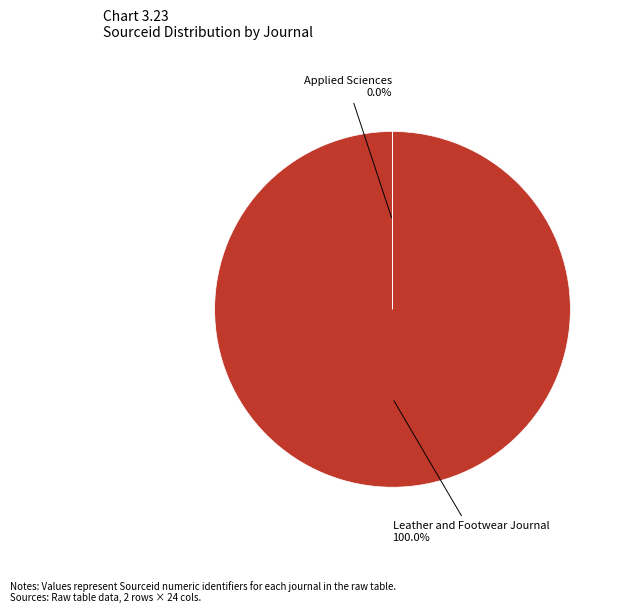

Is there any slice that represents more than half of the pie?

Yes